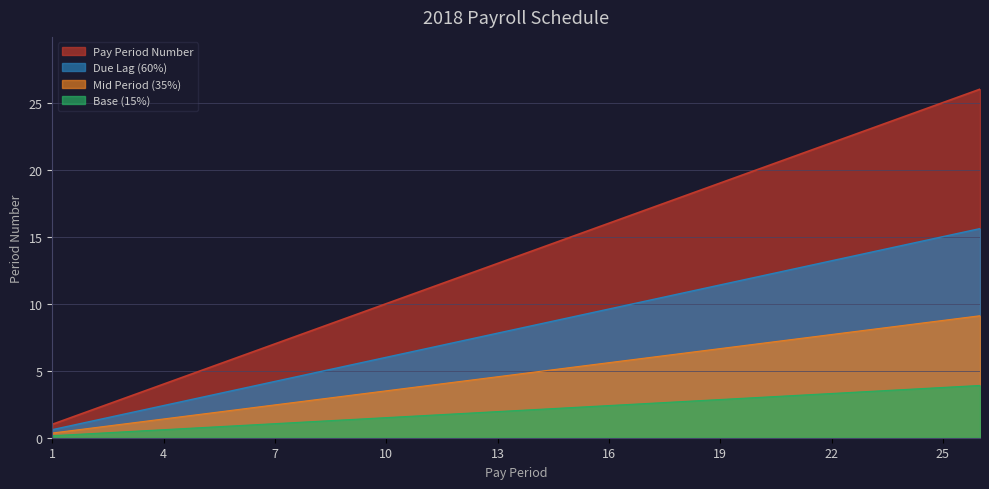

What is the sum of all values?

351